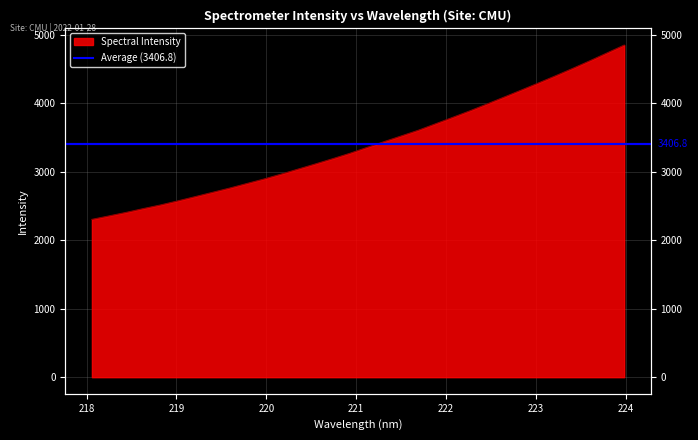

Count the number of categories in the chart.

32